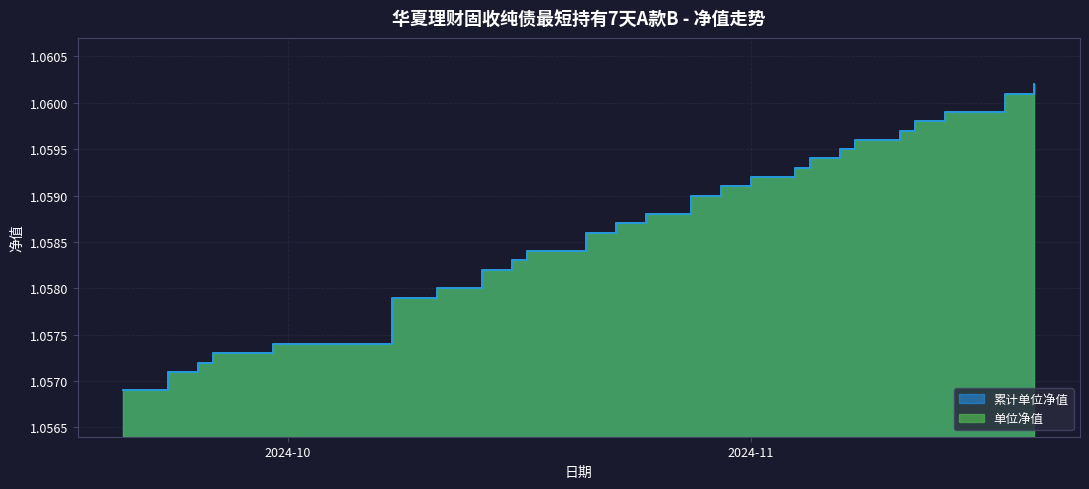

How many lines are shown in the chart?

2